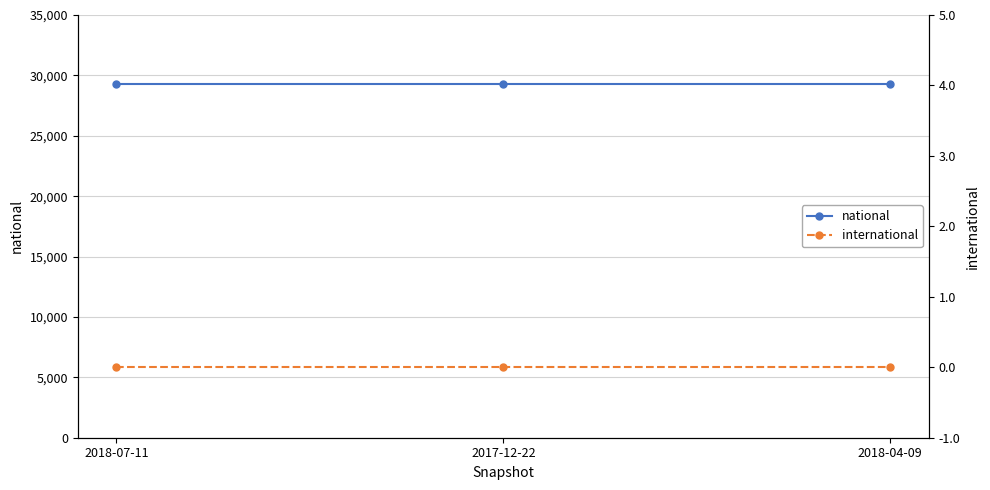

Does the chart have visible grid lines?

Yes